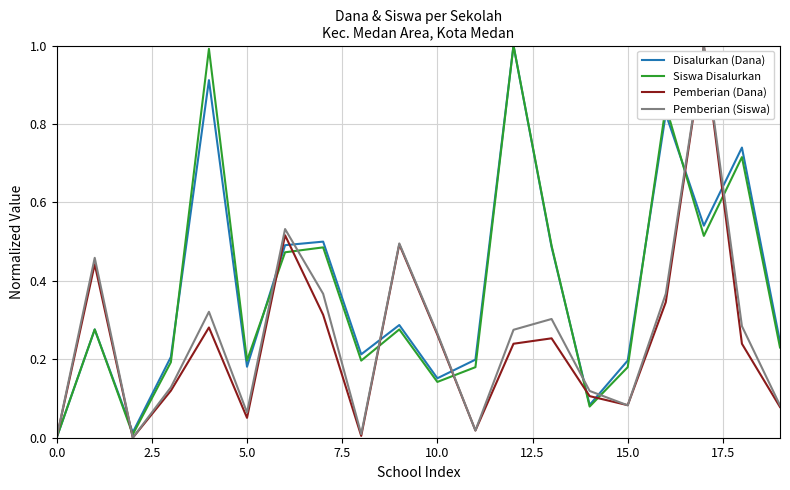

What is the highest value of the Pemberian (Siswa) series?

1.0